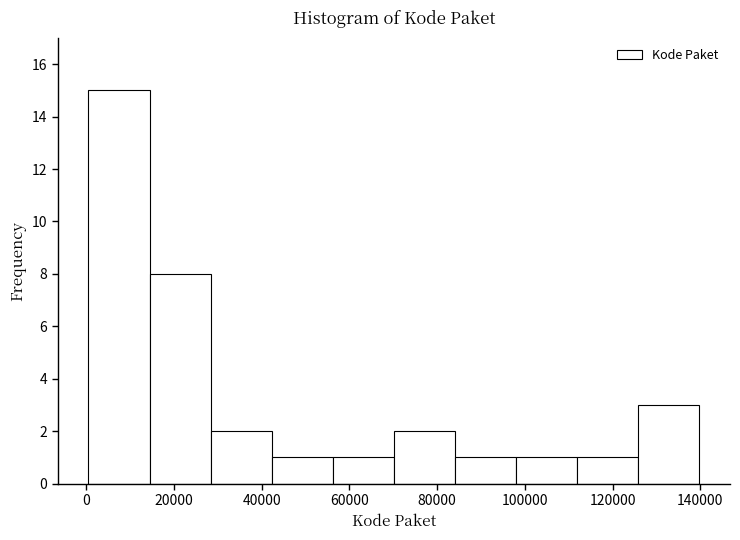

Reading left to right, list every bar in this chart as the range it spans on the x-axis followed by its height. Neither the bar edges nor the heights are printed on the chart, so give them approximately, as read against the axes.

0 to 14000: 15
14000 to 28000: 8
28000 to 42000: 2
42000 to 56000: 1
56000 to 70000: 1
70000 to 84000: 2
84000 to 98000: 1
98000 to 112000: 1
112000 to 126000: 1
126000 to 140000: 3